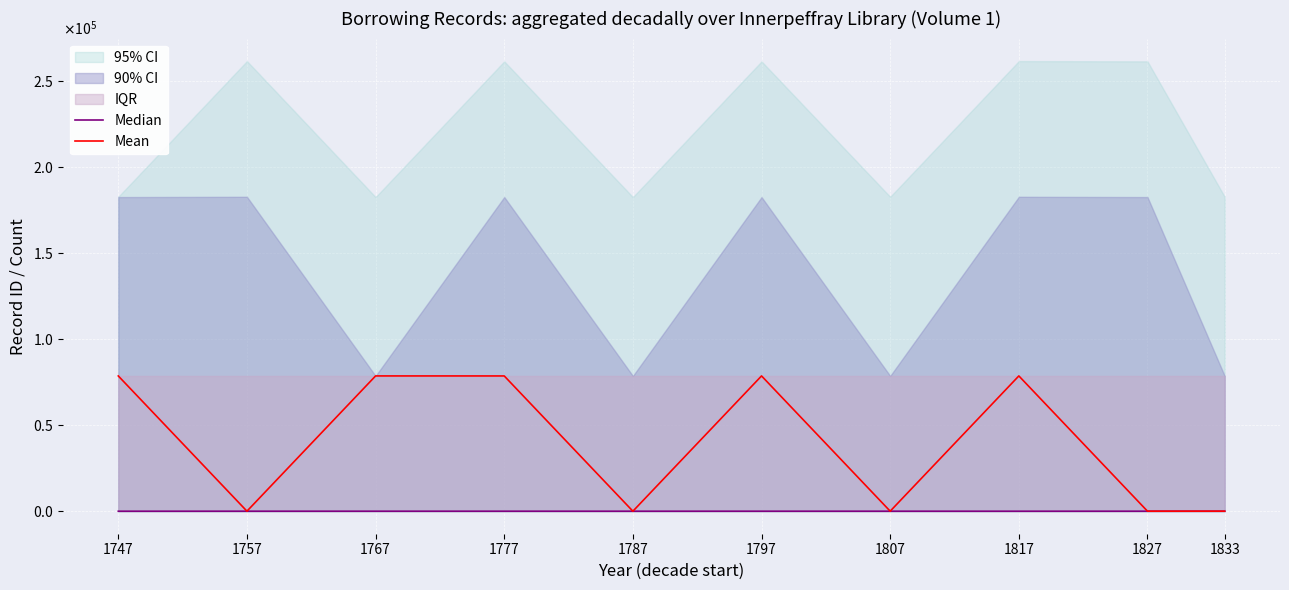

Reading right to left, list all the values displayed in this chart.

Median: 9	10	2	9	10	2	9	10	9	2
Mean: 20	9	78591	20	78591	9	78579	78591	20	78579